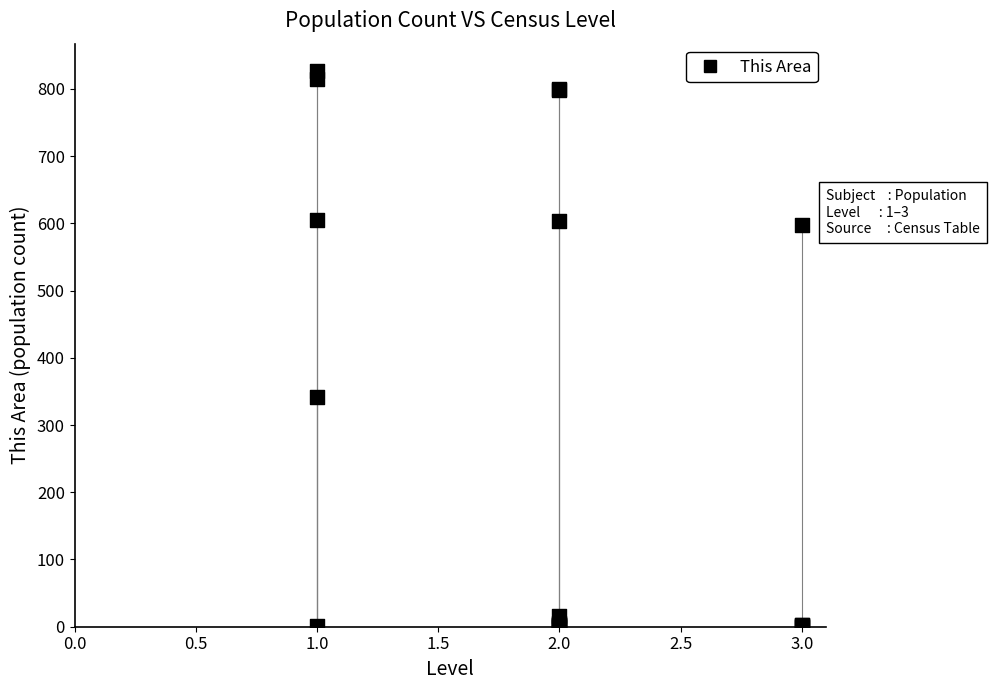

What Y value in the scatter plot is closest to 413?

341